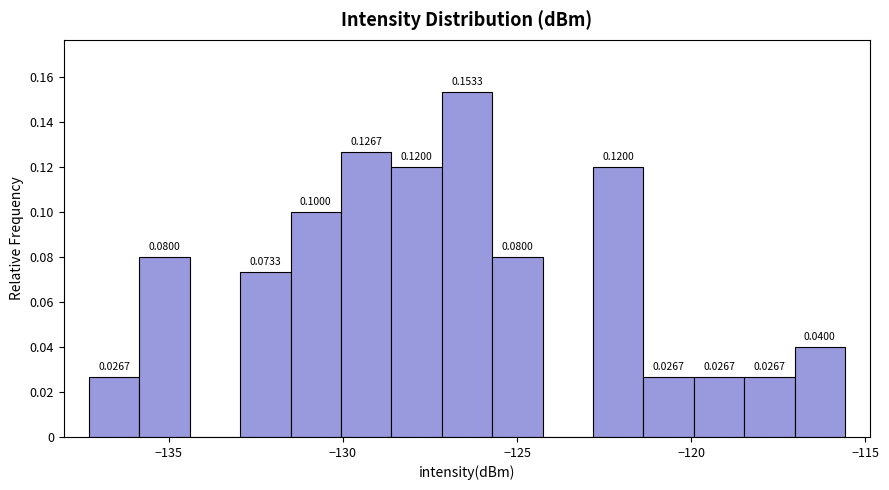

Around what value on the x-axis is the tallest bar? Give the approximate position of its centre, as read against the axis.

-126.5